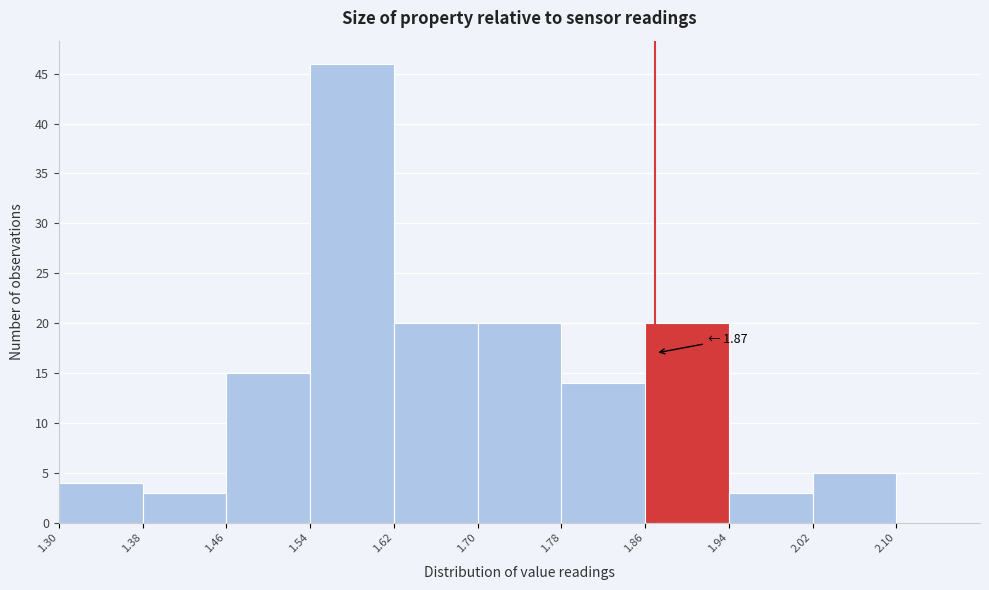

Over which range of the x-axis is the bar tallest?

1.54 to 1.62